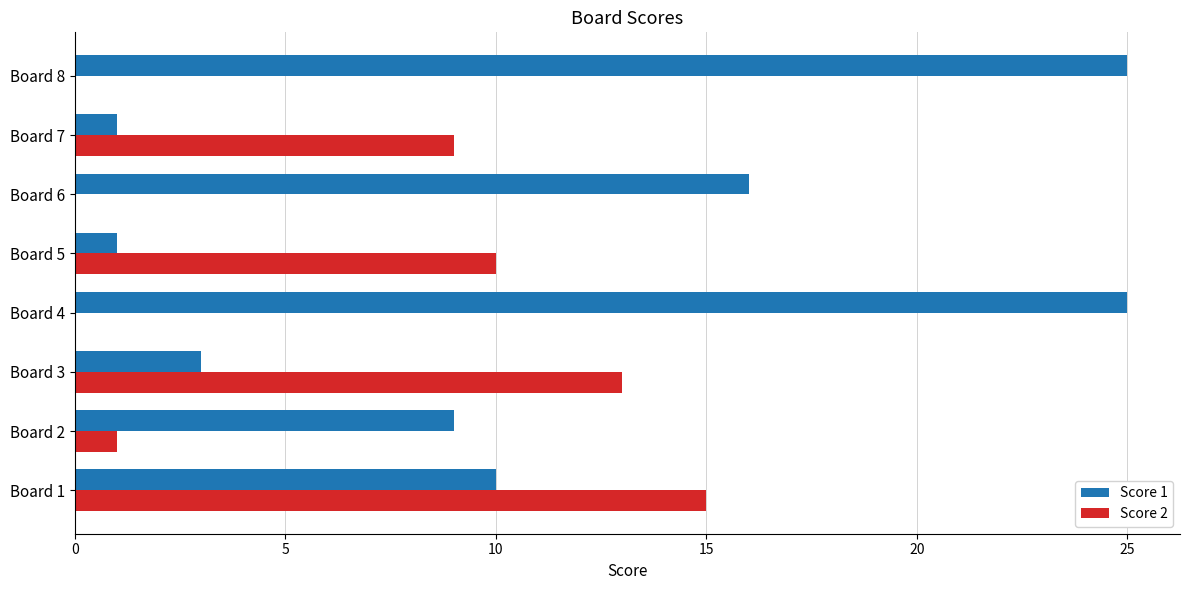

True or false: Score 2 has a value of 20 at Board 3.

False